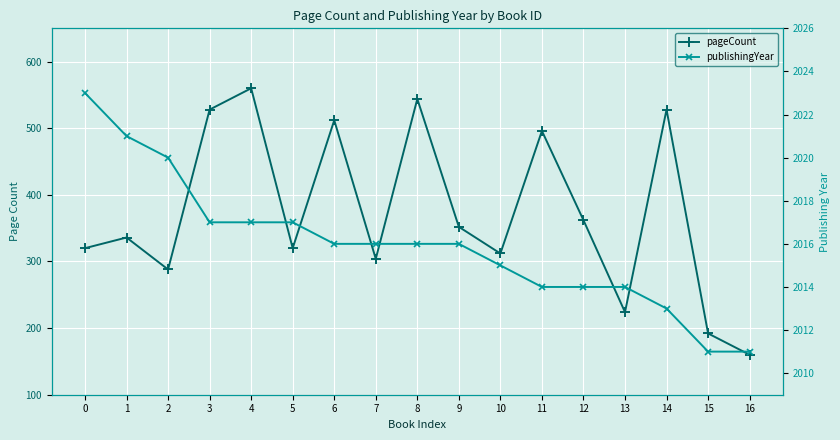

What is the sum of the publishingYear values at 15 and 7?

4027